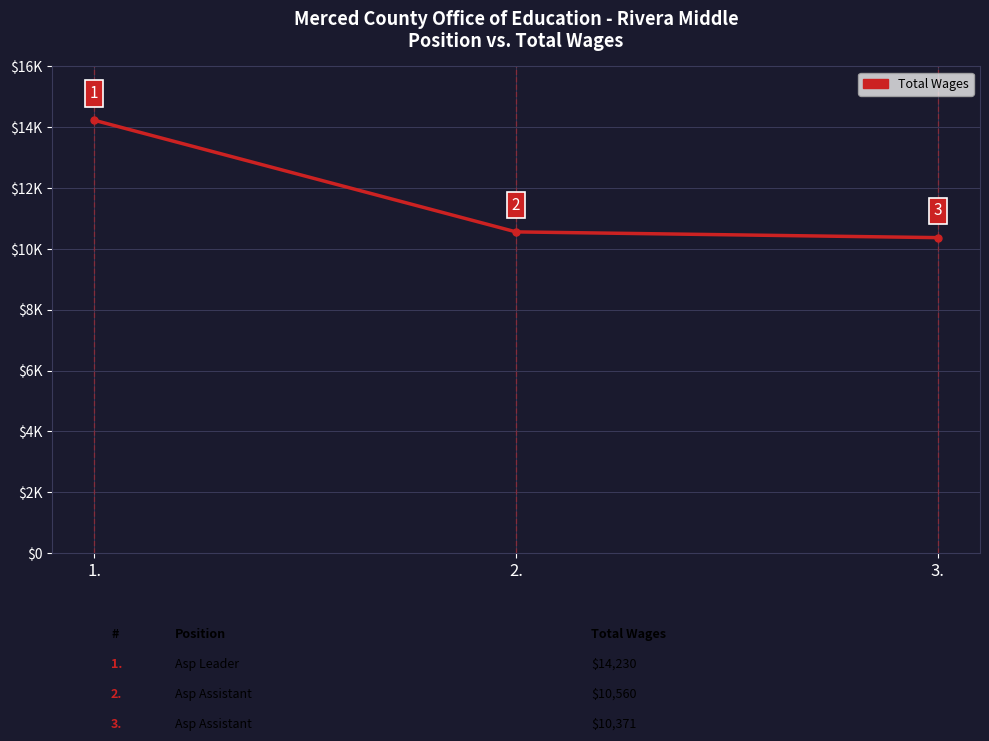

Is it true that the value at 3. is 10371?

True